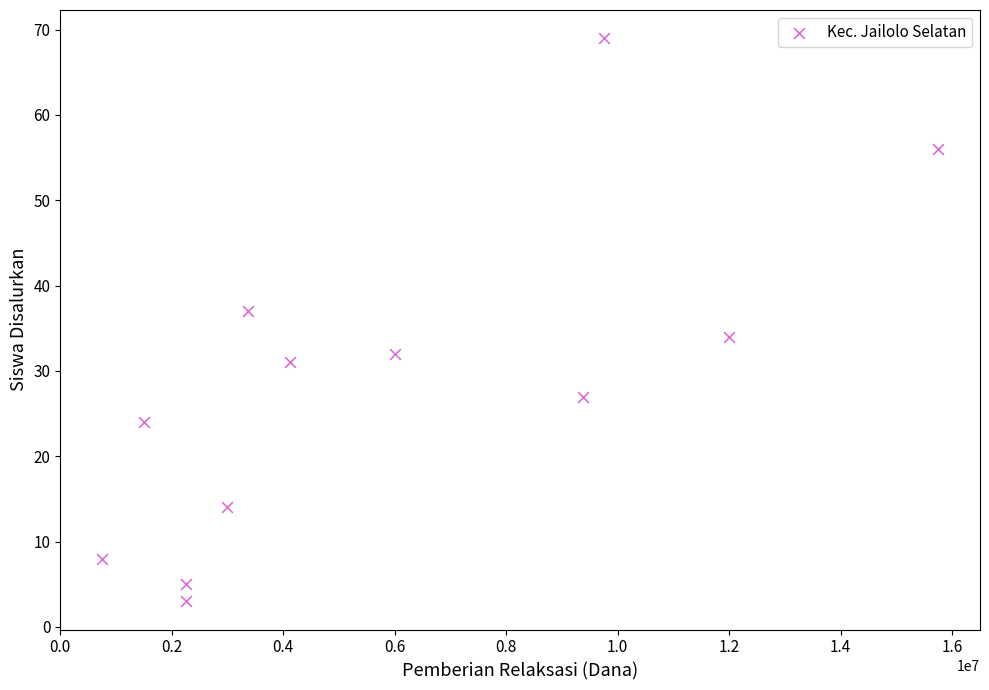

What Y value in the scatter plot is closest to 36?

37